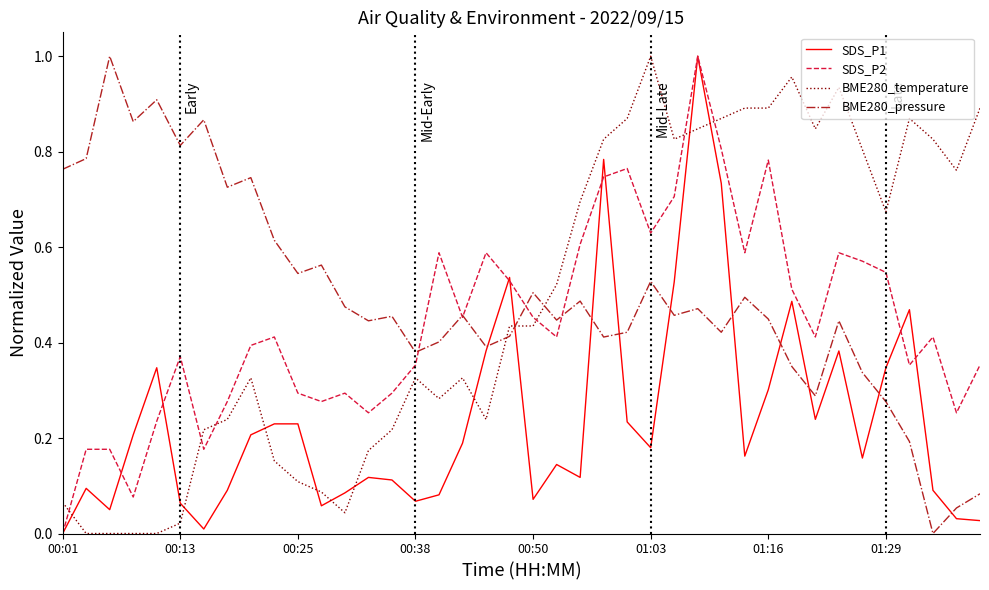

True or false: SDS_P1 and BME280_temperature intersect in this chart.

True